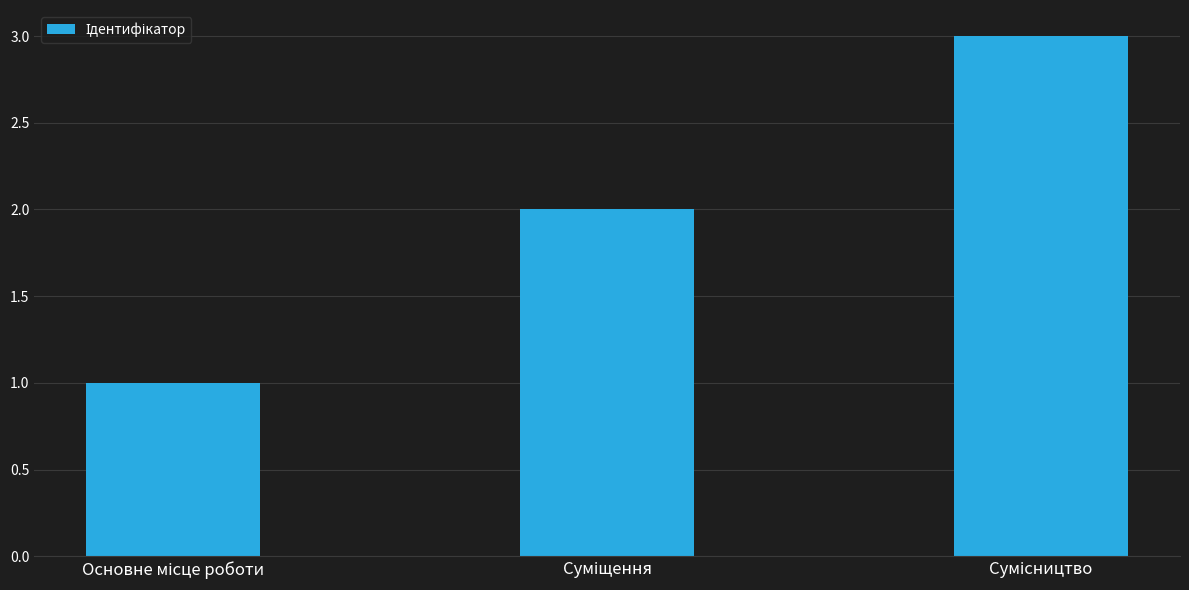

What is the sum of all values?

6